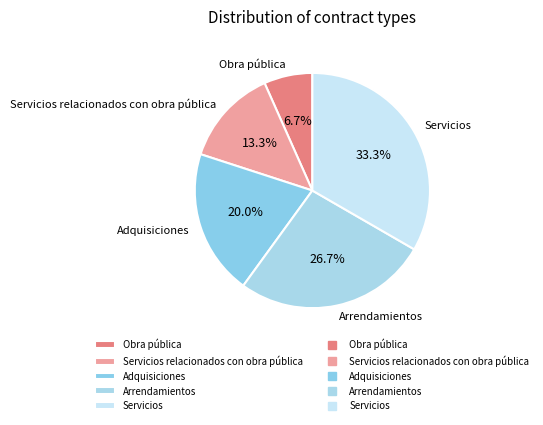

Is there any slice that represents more than half of the pie?

No